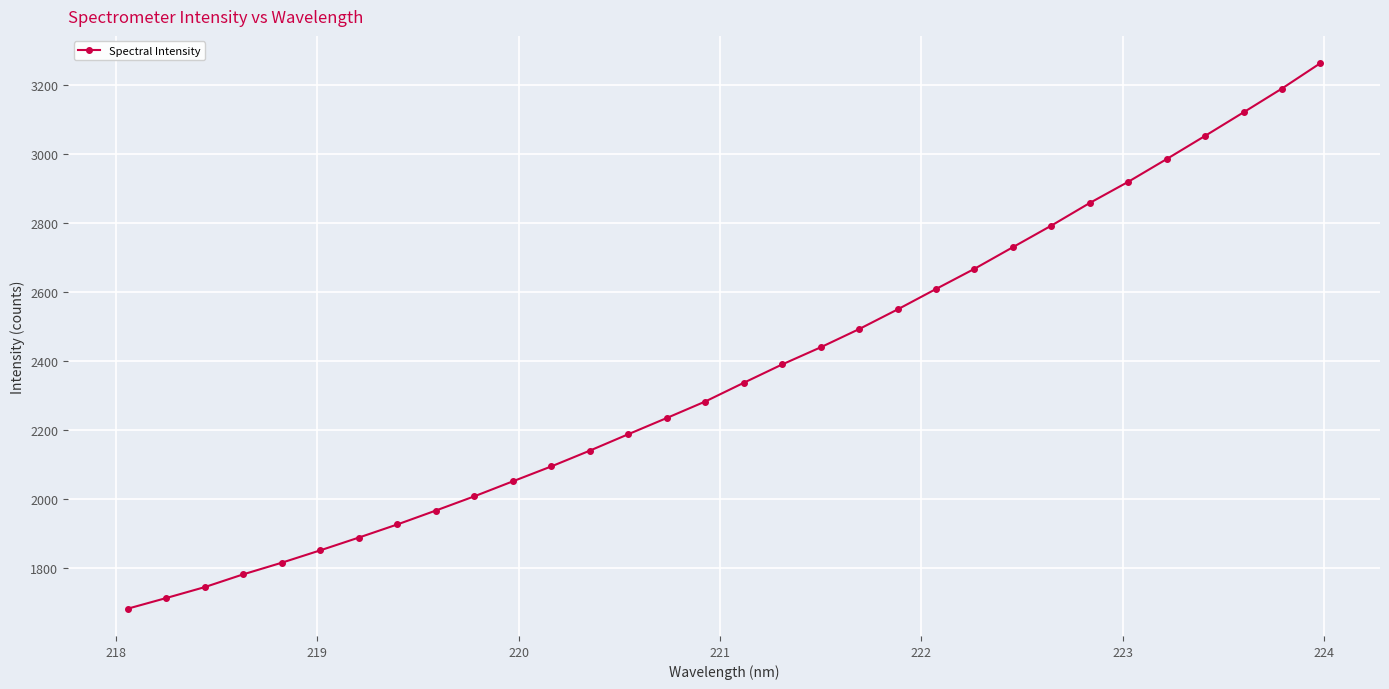

What is the minimum value shown in the chart?

1682.9